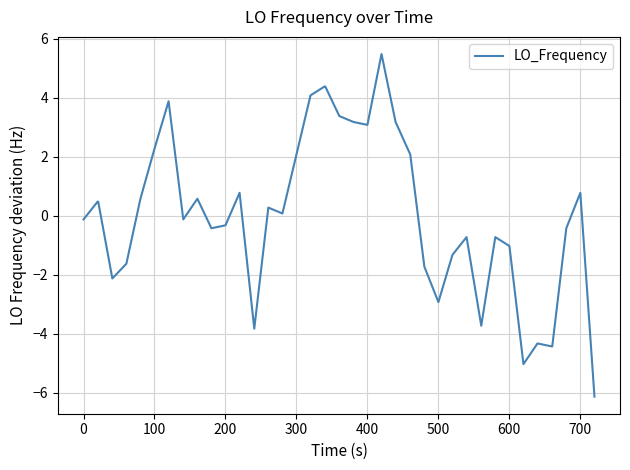

How many positive values are there?

20